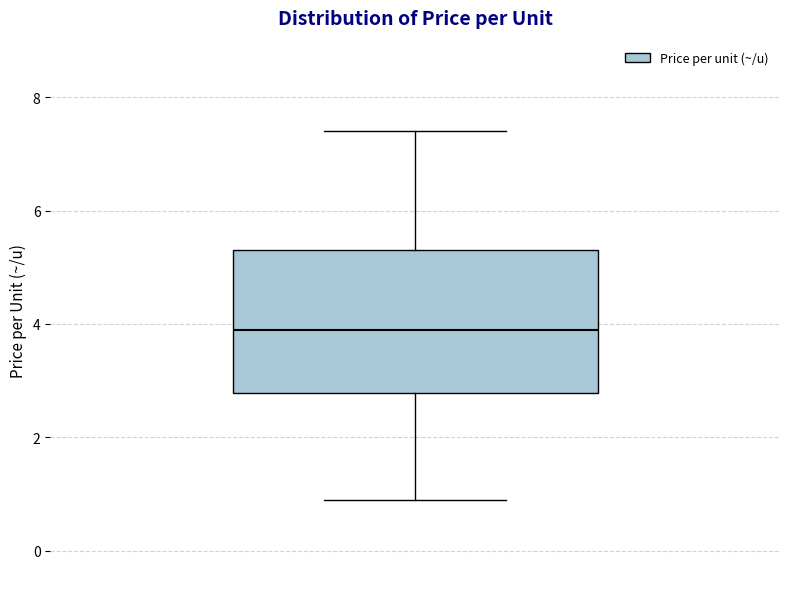

Where does the upper whisker of the box end on the y-axis? The values are not printed on the chart, so give them approximately, as read against the axis.

7.4